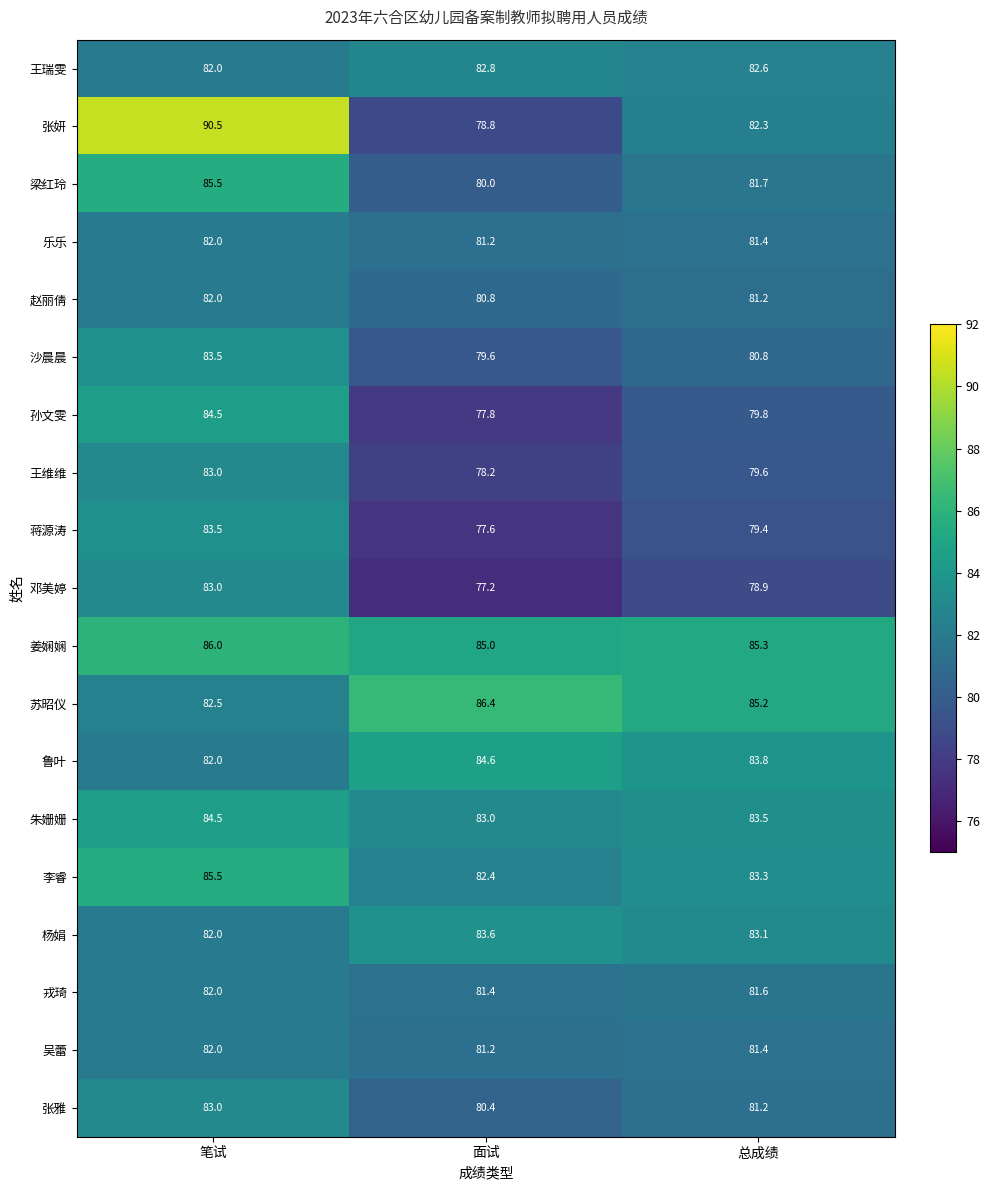

What is the spread (max minus min) of values at 笔试?

8.5